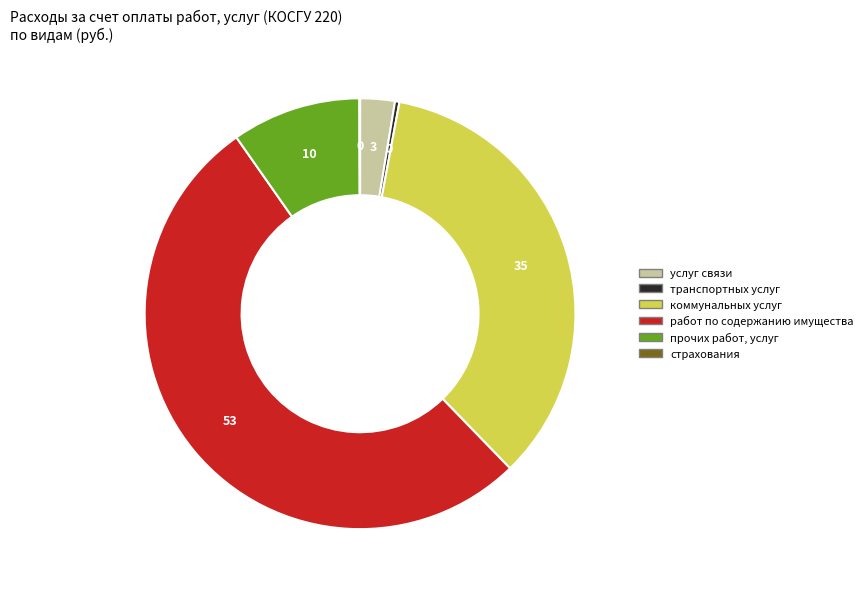

The работ по содержанию имущества slice represents 53% of the pie. True or false?

True